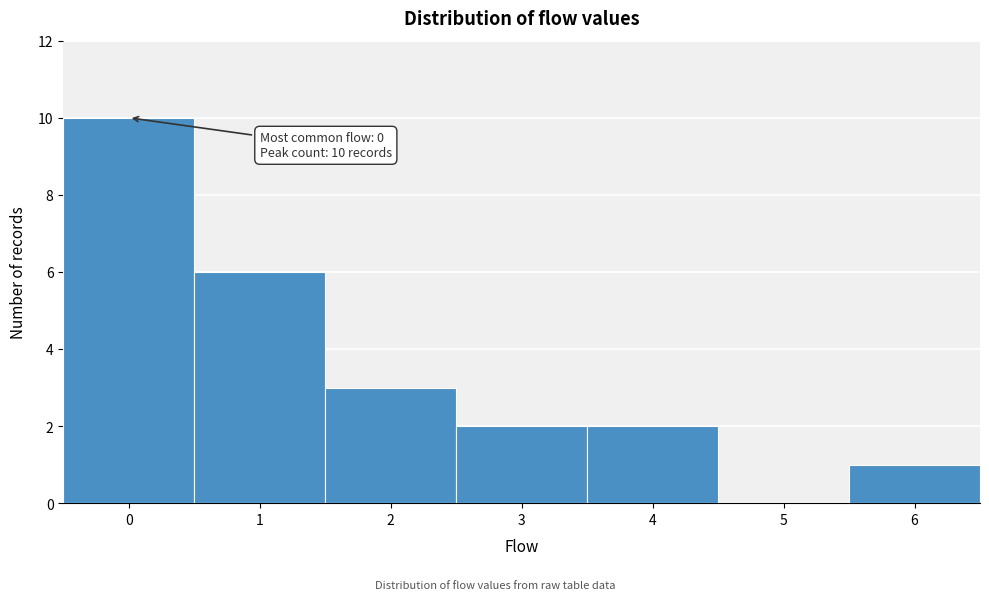

Reading left to right, transcribe all the data shown in this chart.

0=10	1=6	2=3	3=2	4=2	5=0	6=1